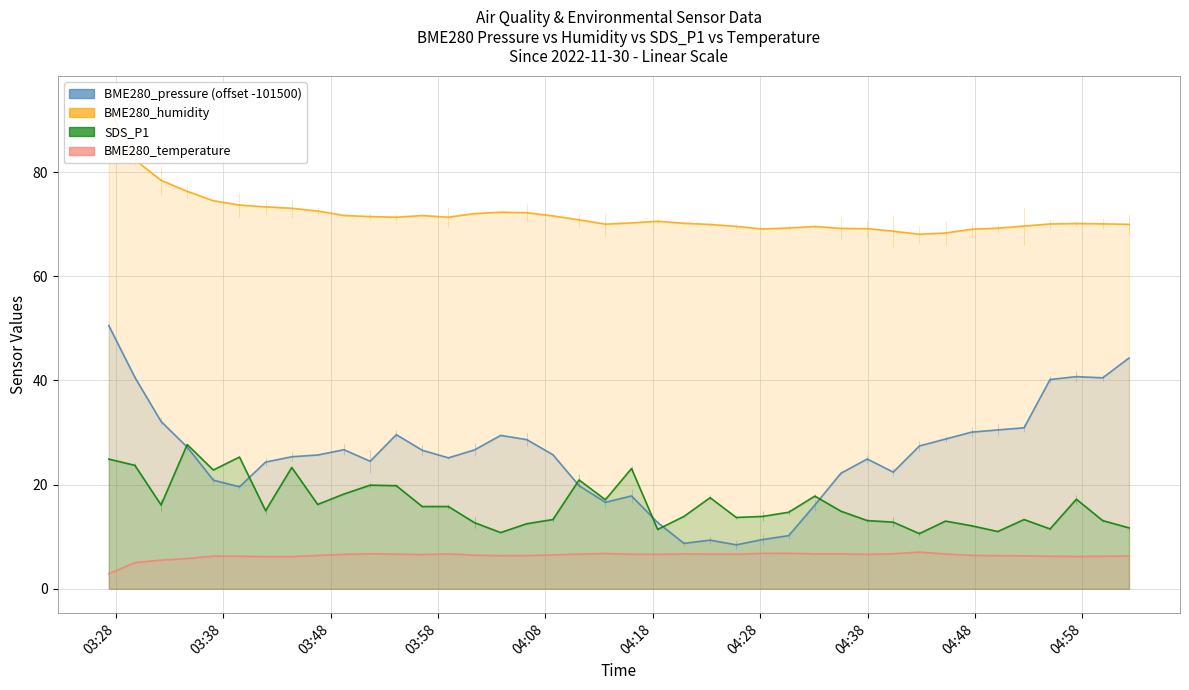

How many series are shown in this chart?

4